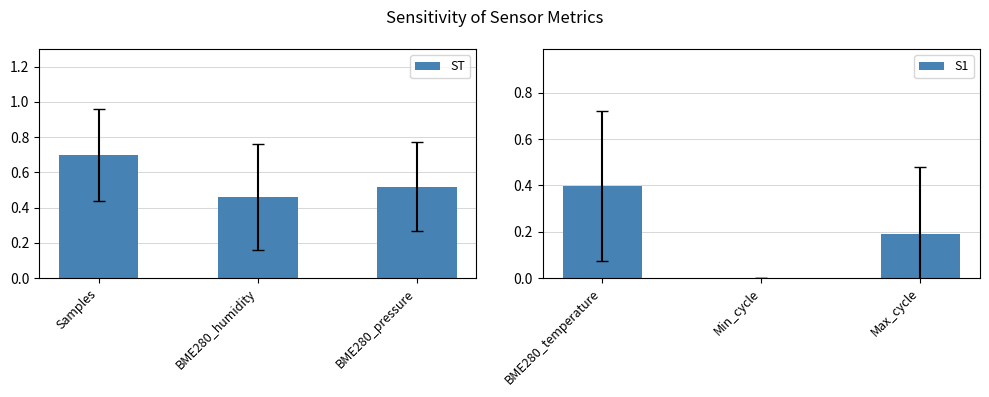

What is the average value of the ST series?

0.6